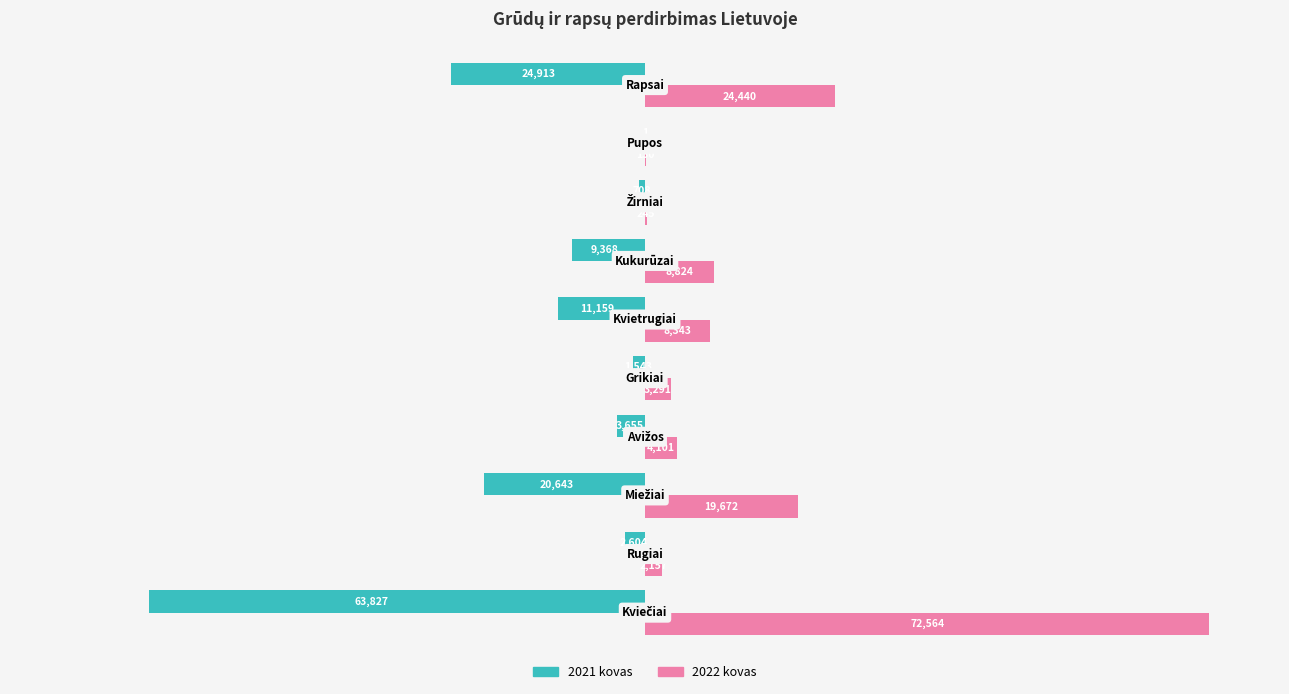

What are all the series names shown in the legend?

2021 kovas, 2022 kovas